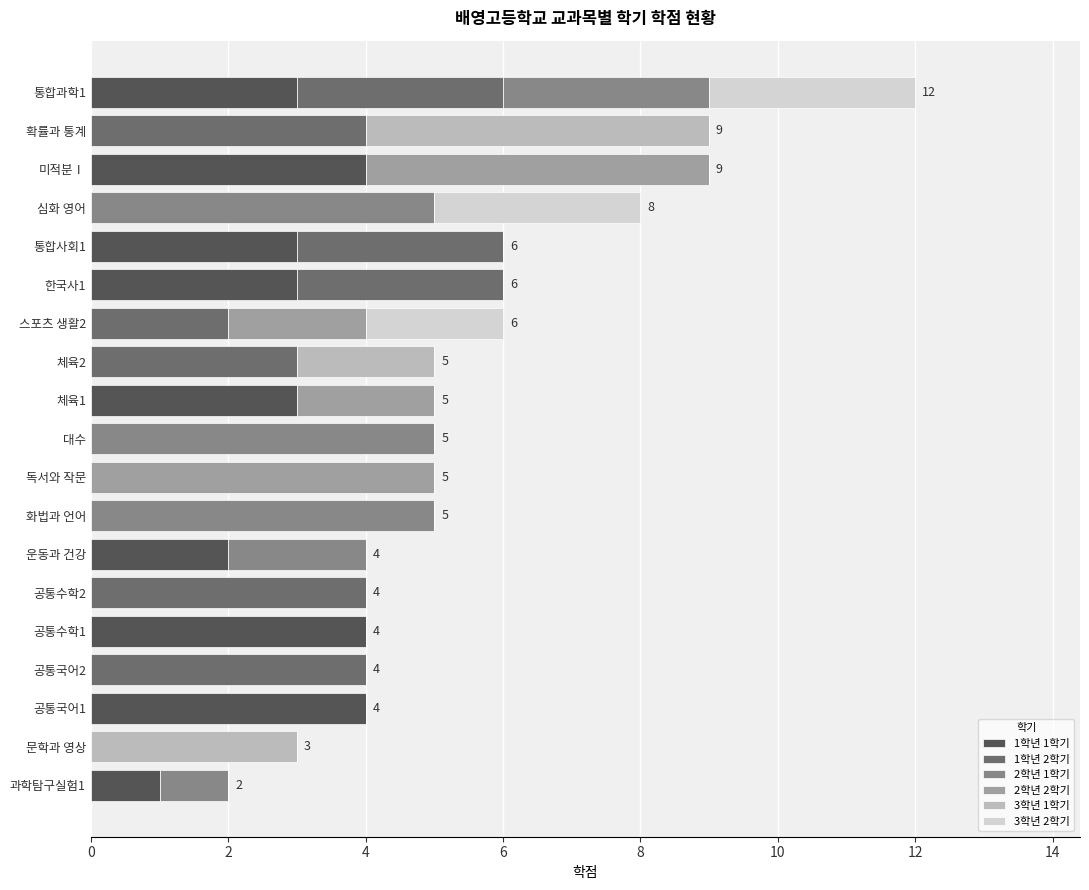

What is the total value across all series at 문학과 영상?

3